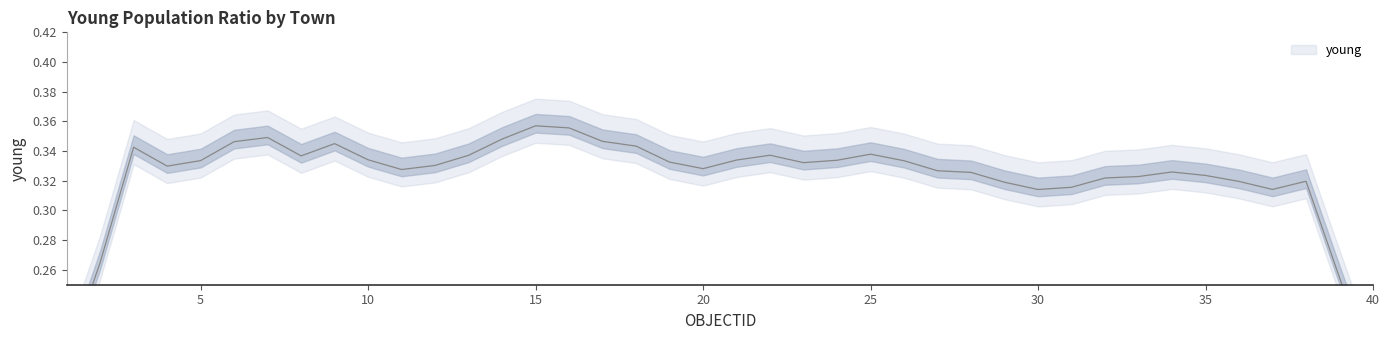

True or false: the data shows 0.4 at 13.

False